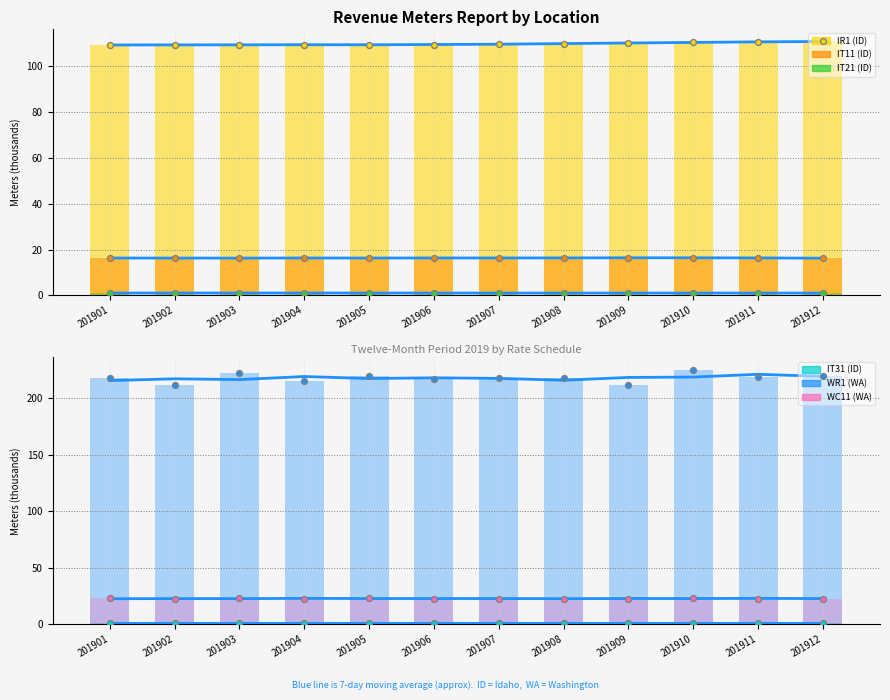

Which series has the widest spread of Y values?

WR1 (WA) (avg)